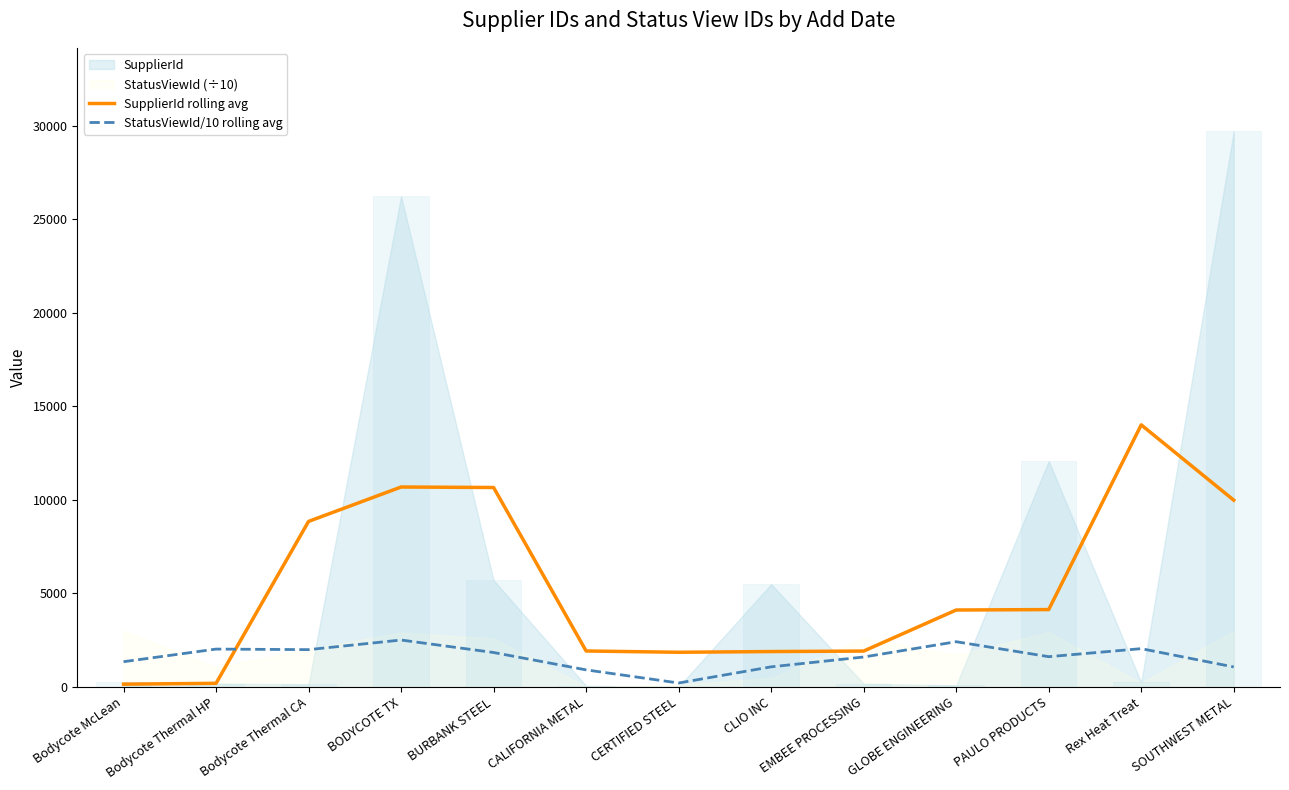

True or false: SupplierId rolling avg has a value of 14443.9 at Bodycote Thermal CA.

False